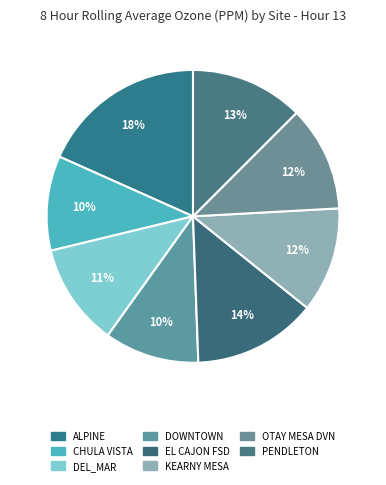

To the nearest percent, what is the average slice percentage?

12%